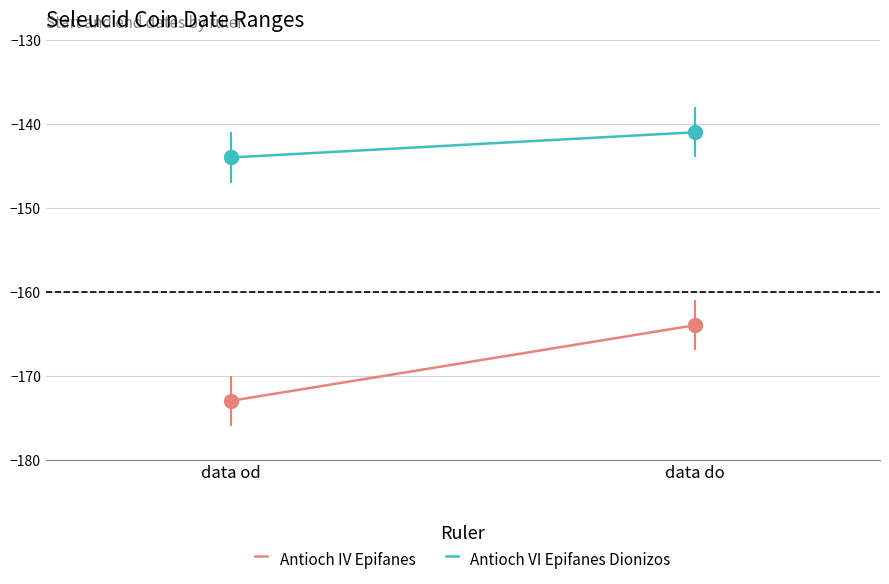

The Antioch VI Epifanes Dionizos series shows -95 at data od. True or false?

False